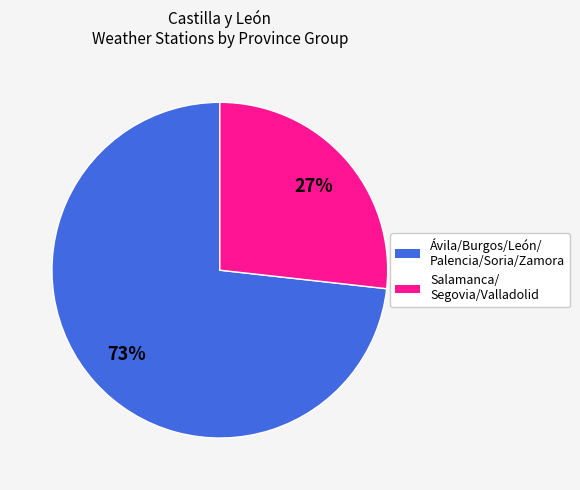

To the nearest percent, what is the difference between the largest and smallest slice percentages?

46%